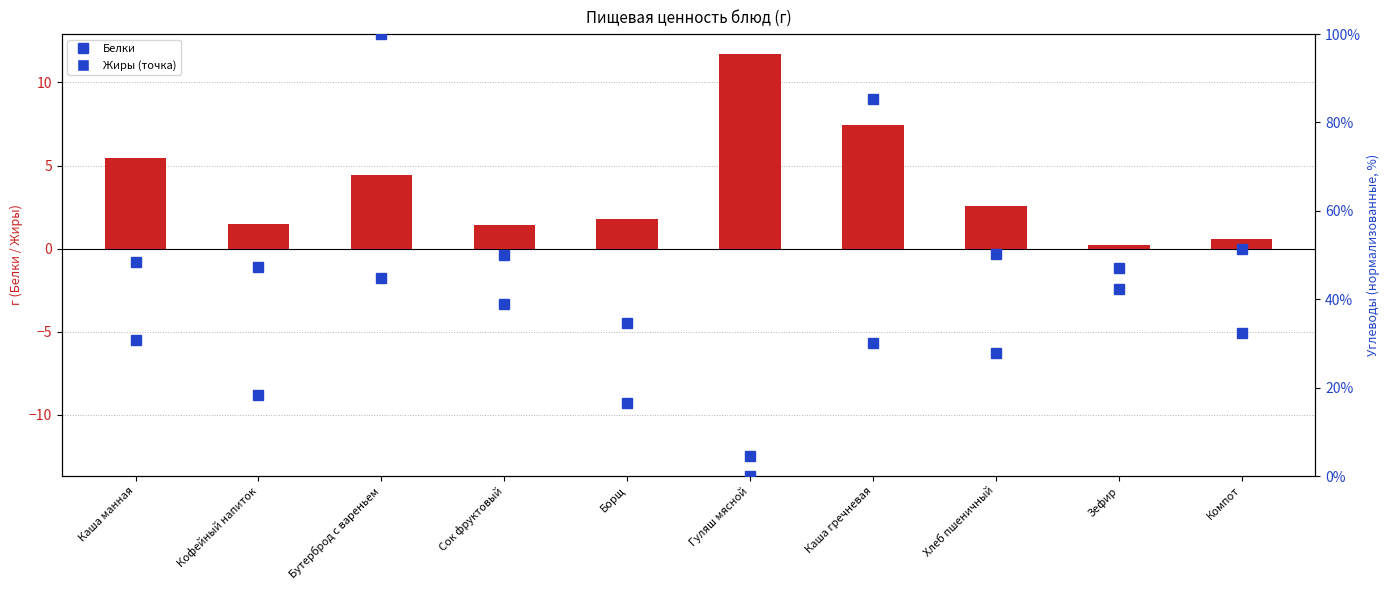

Which series has the largest total across all categories?

Углеводы (норм.)